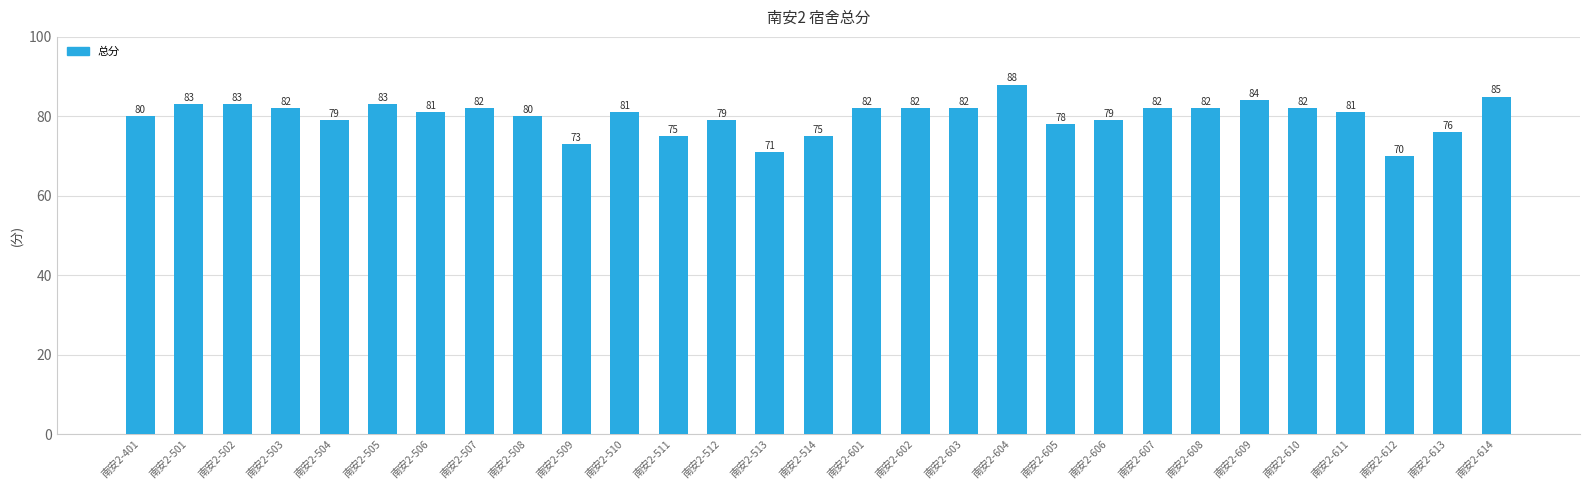

What is the minimum value shown in the chart?

70